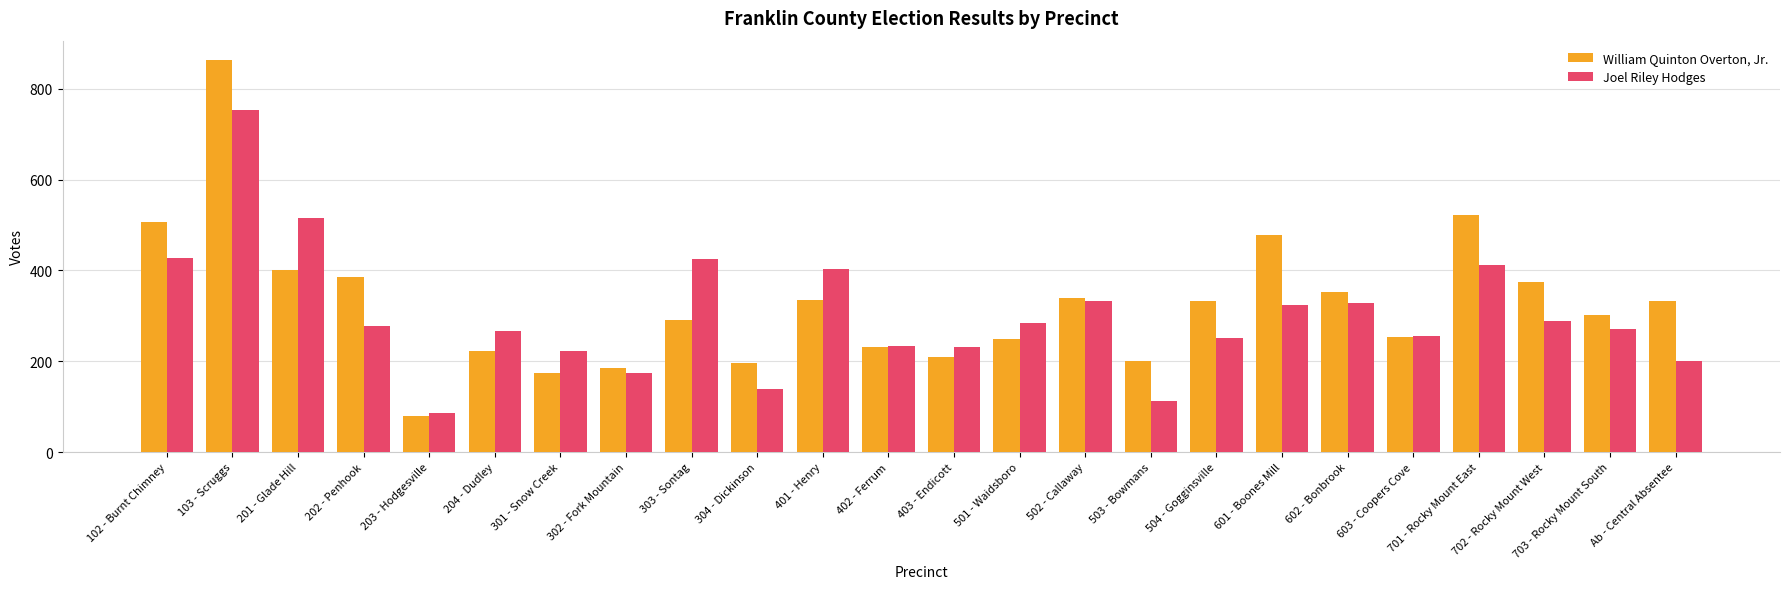

List the series in order of their overall mean, highest first.

William Quinton Overton, Jr., Joel Riley Hodges